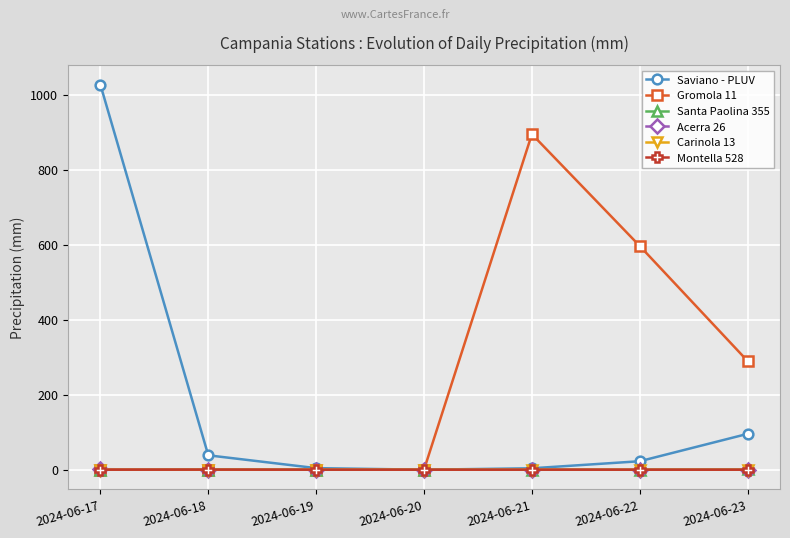

What is the value of the Saviano - PLUV point at the 3rd from the left?

4.2